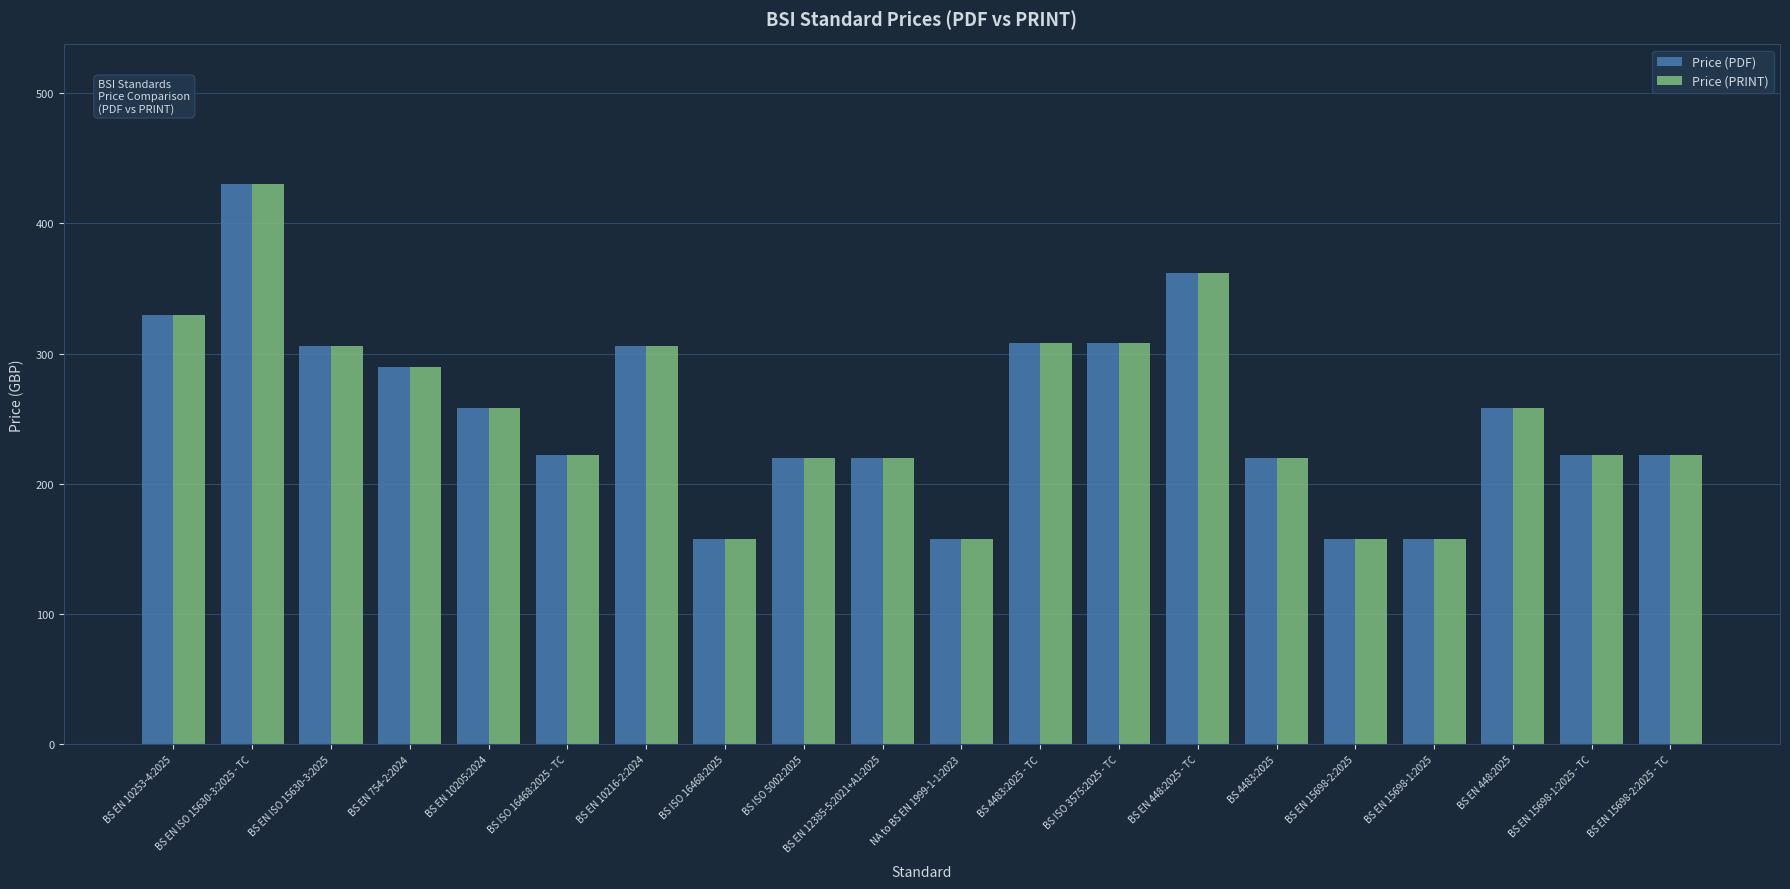

What is the total value across all series at BS EN 448:2025 - TC?

724